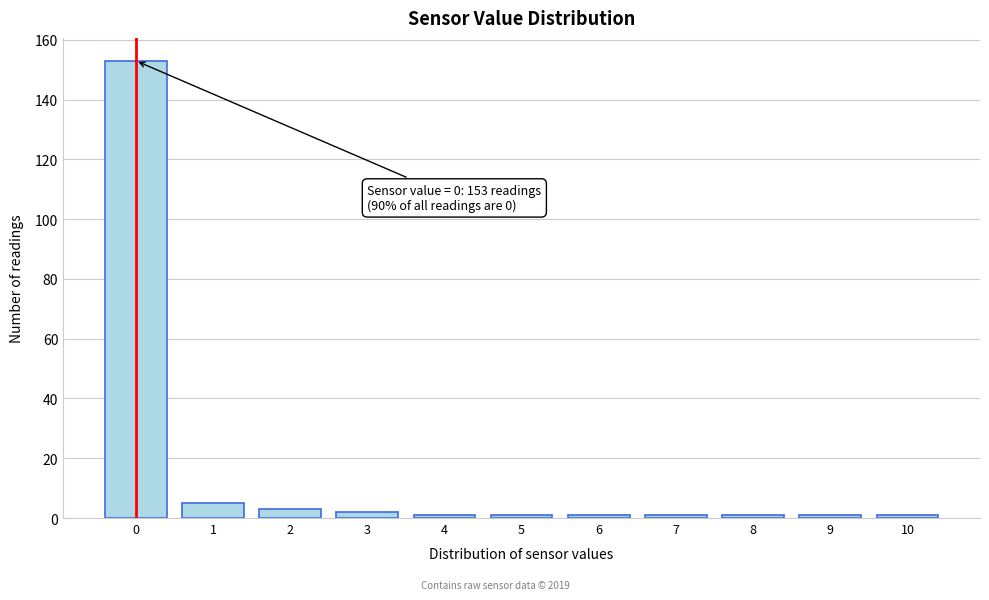

Reading right to left, transcribe all the data shown in this chart.

10=1	9=1	8=1	7=1	6=1	5=1	4=1	3=2	2=3	1=5	0=153